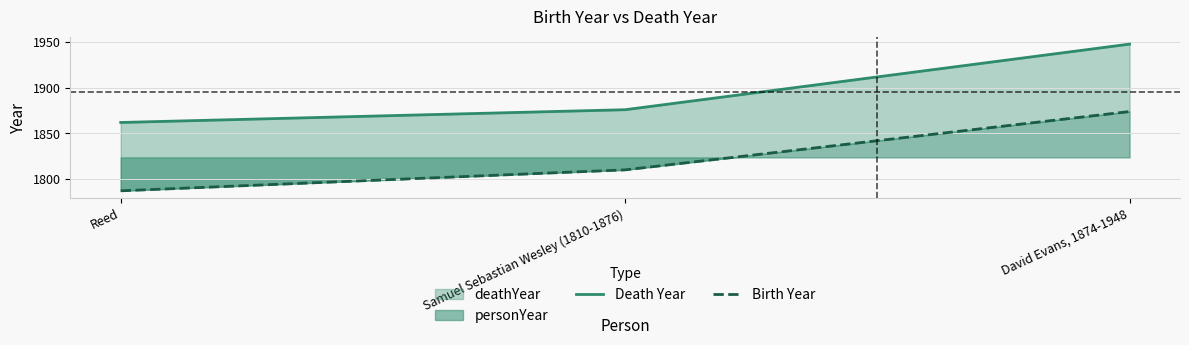

Where does the Birth Year series first go above 1810?

David Evans, 1874-1948